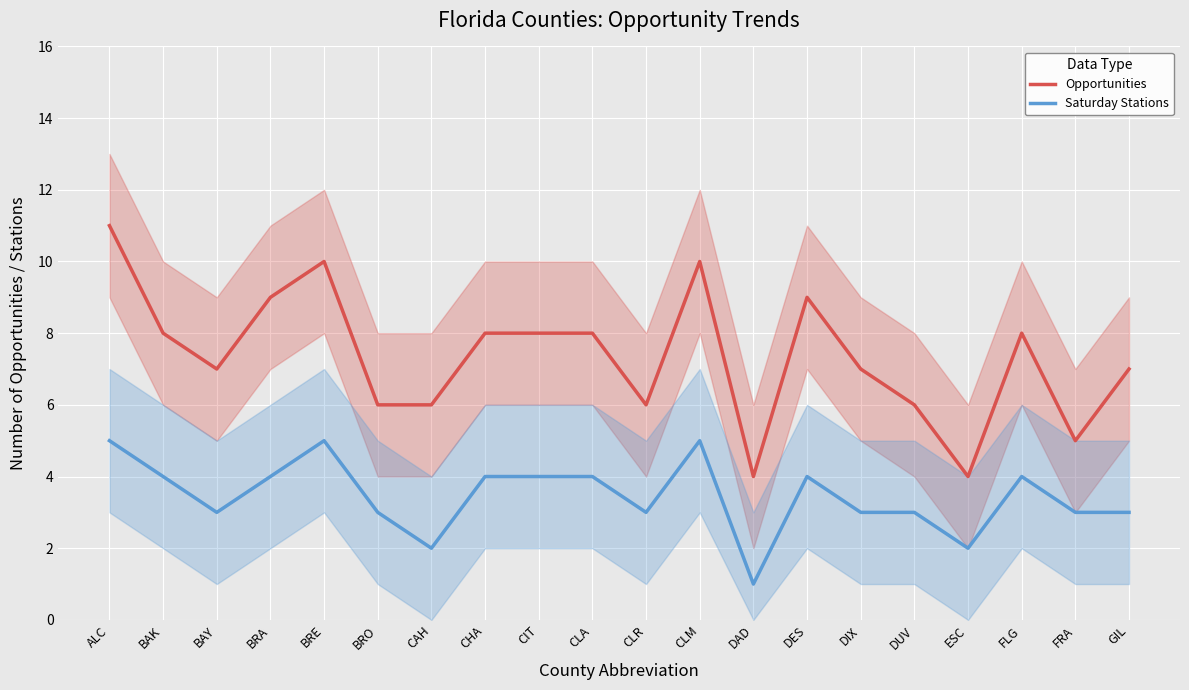

Is it true that Saturday Stations equals 2 at ALC?

False